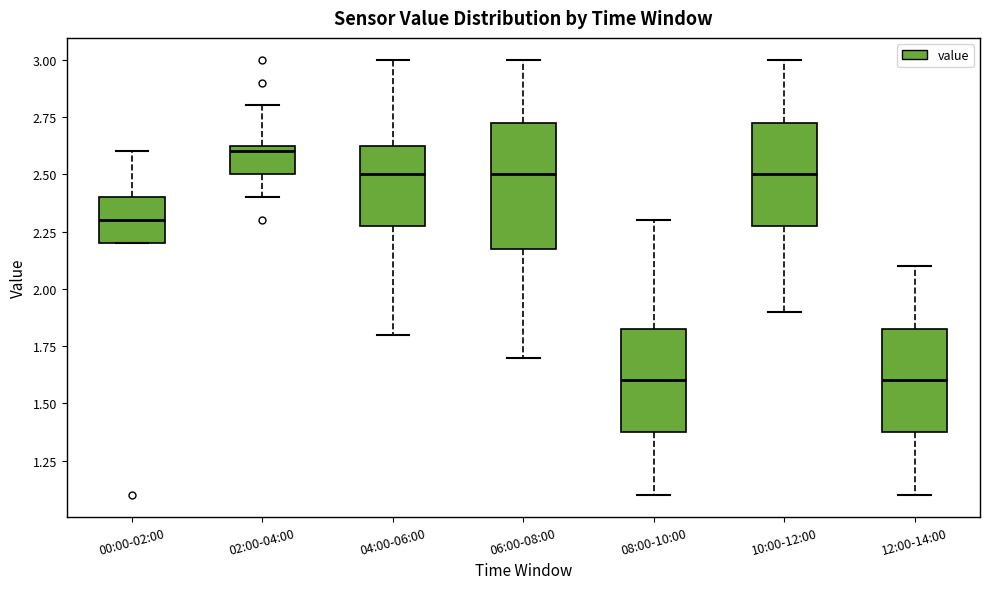

Where is the upper edge of the box for 00:00-02:00 on the y-axis? The values are not printed on the chart, so give them approximately, as read against the axis.

2.40